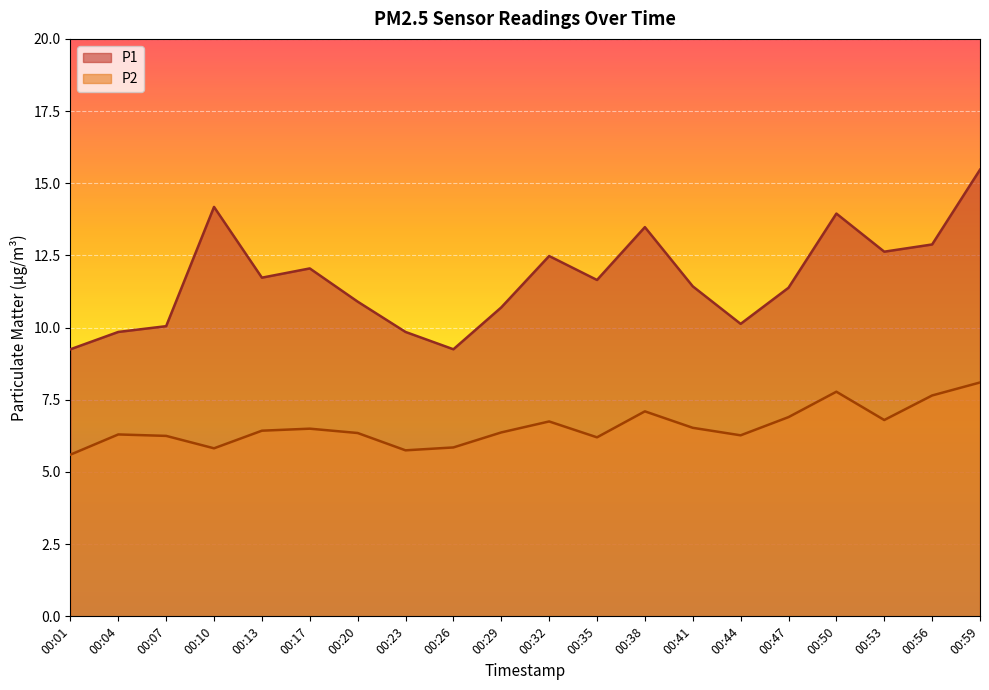

How many data points in P2 are above 6?

16